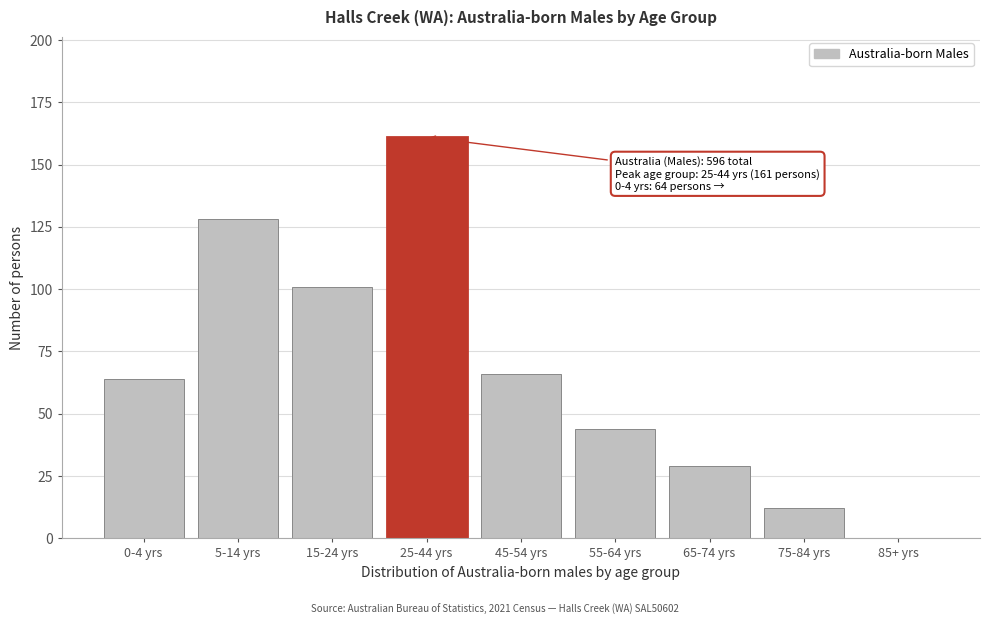

Reading left to right, transcribe all the data shown in this chart.

0-4 yrs=64	5-14 yrs=128	15-24 yrs=101	25-44 yrs=161	45-54 yrs=66	55-64 yrs=44	65-74 yrs=29	75-84 yrs=12	85+ yrs=0